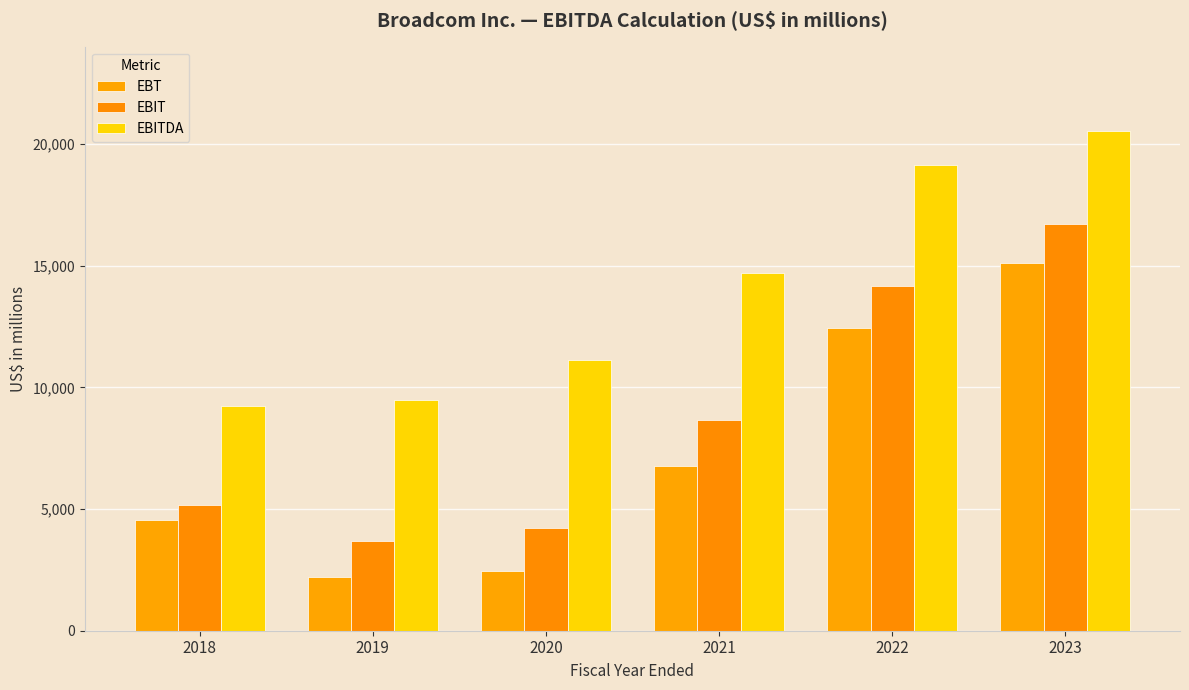

What is the difference between the EBITDA values at 2021 and 2020?

3566